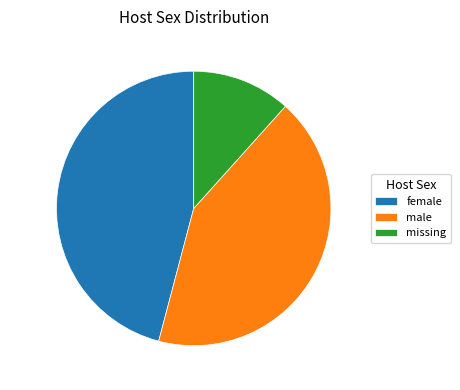

Which slice is the largest?

female